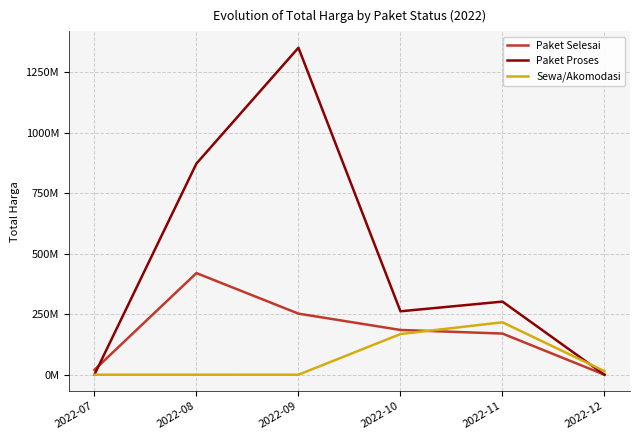

Reading right to left, what are all the values shown in this chart?

Paket Selesai: 2022-12=0	2022-11=170040000	2022-10=184953000	2022-09=252477000	2022-08=420075000	2022-07=19950000
Paket Proses: 2022-12=0	2022-11=302208245	2022-10=262118150	2022-09=1351682000	2022-08=872821780	2022-07=0
Sewa/Akomodasi: 2022-12=14750000	2022-11=216720000	2022-10=168000000	2022-09=0	2022-08=0	2022-07=0